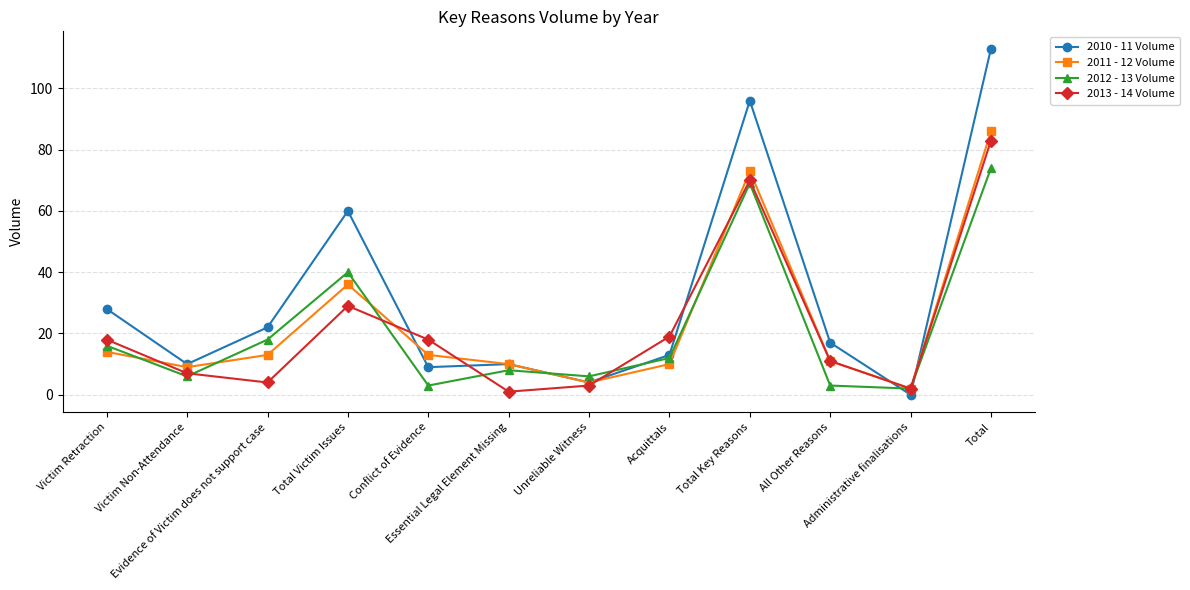

At which category is the sum across all series the highest?

Total